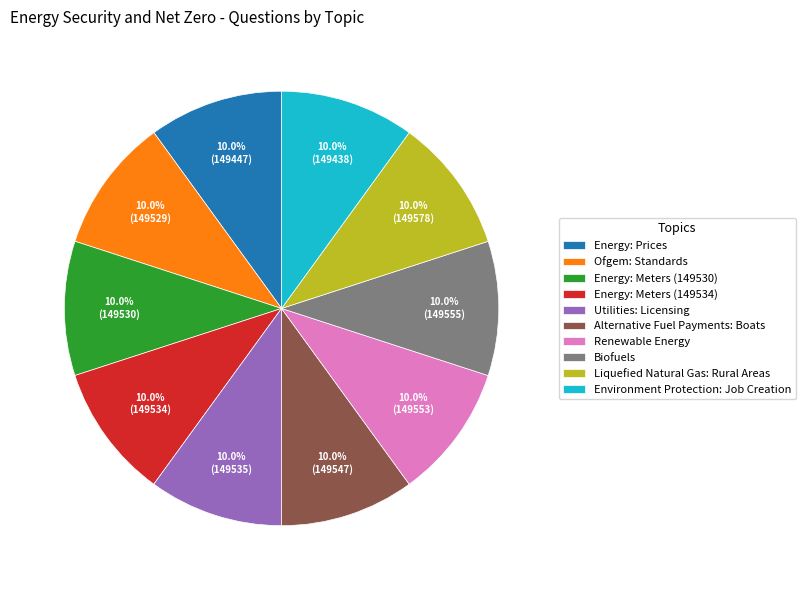

Does Utilities: Licensing account for over 50% of the chart?

No